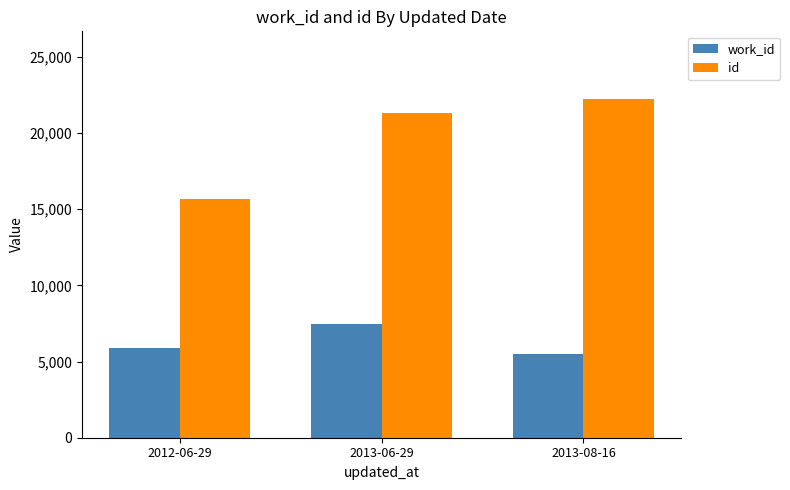

What is the maximum value for work_id?

7494